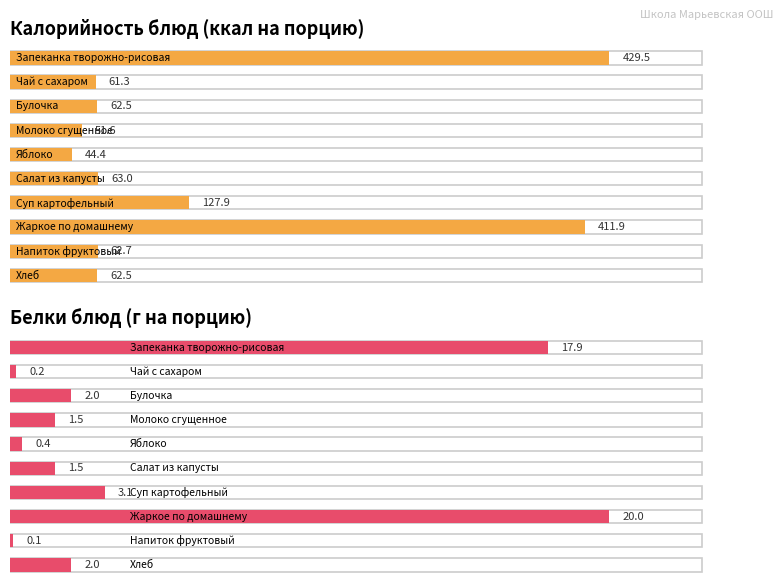

At how many categories does at least one series exceed 13?

10